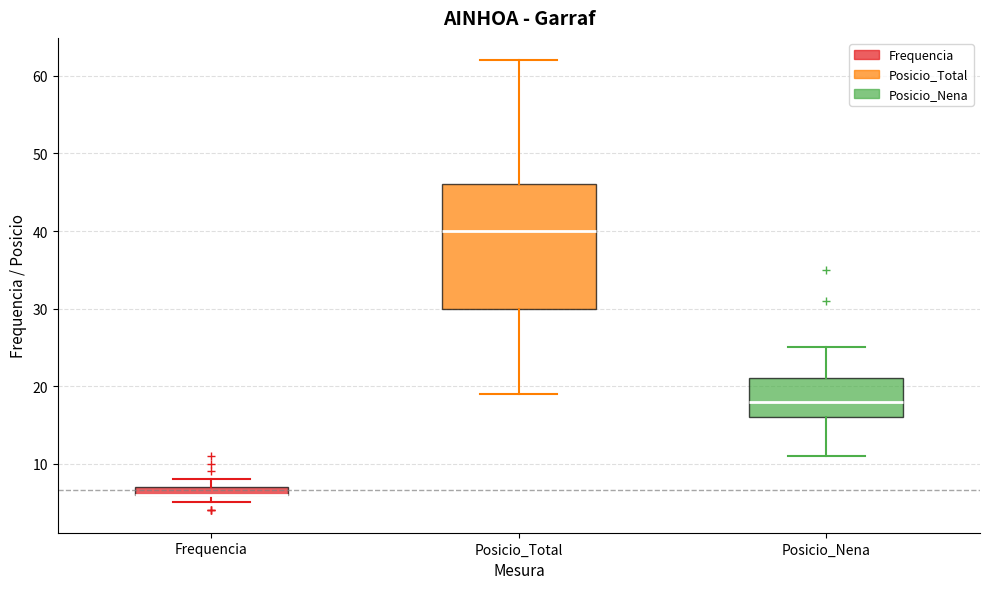

Comparing the boxes themselves (not the whiskers), which one is the tallest?

Posicio_Total